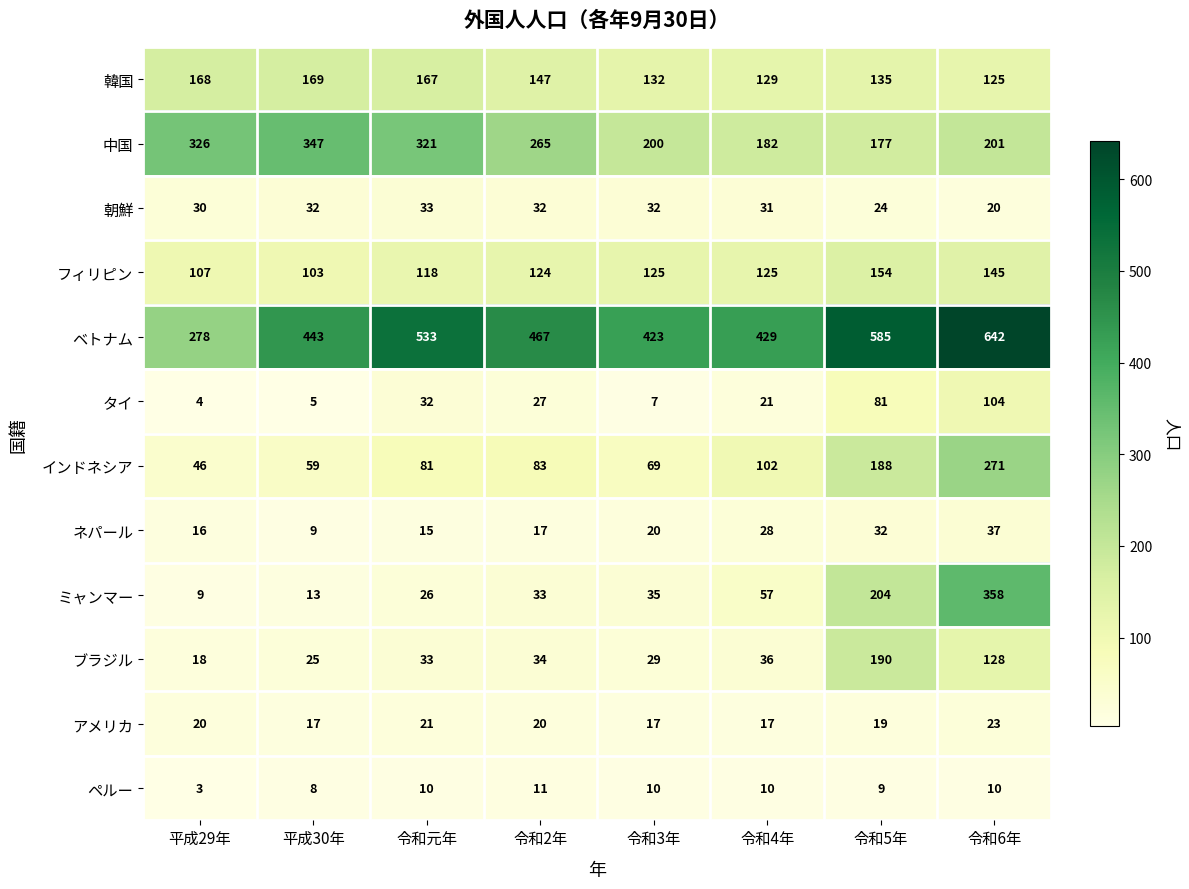

The 朝鮮 series shows 30 at 平成29年. True or false?

True